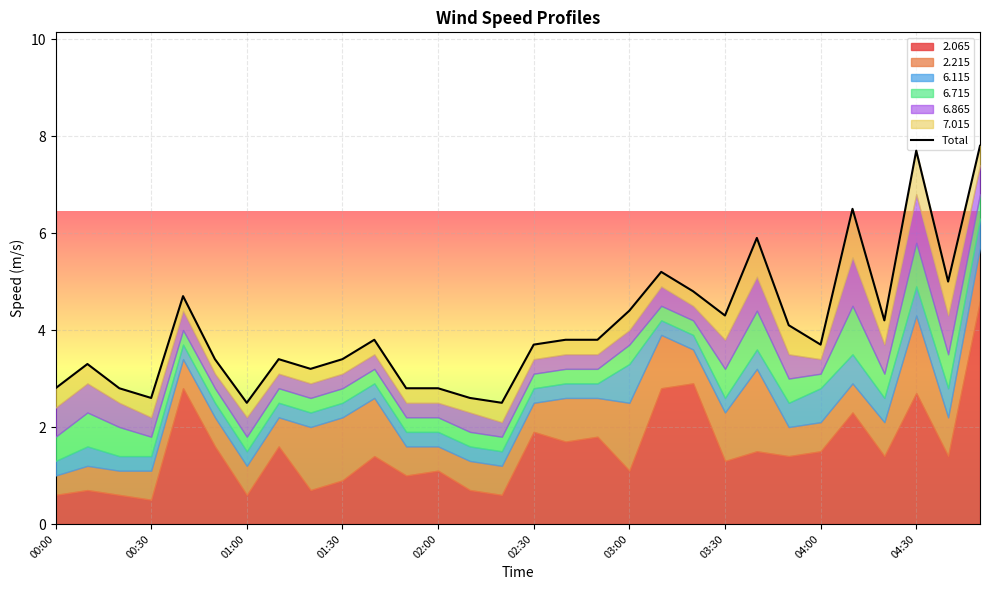

Which category has the highest value across all series?

29